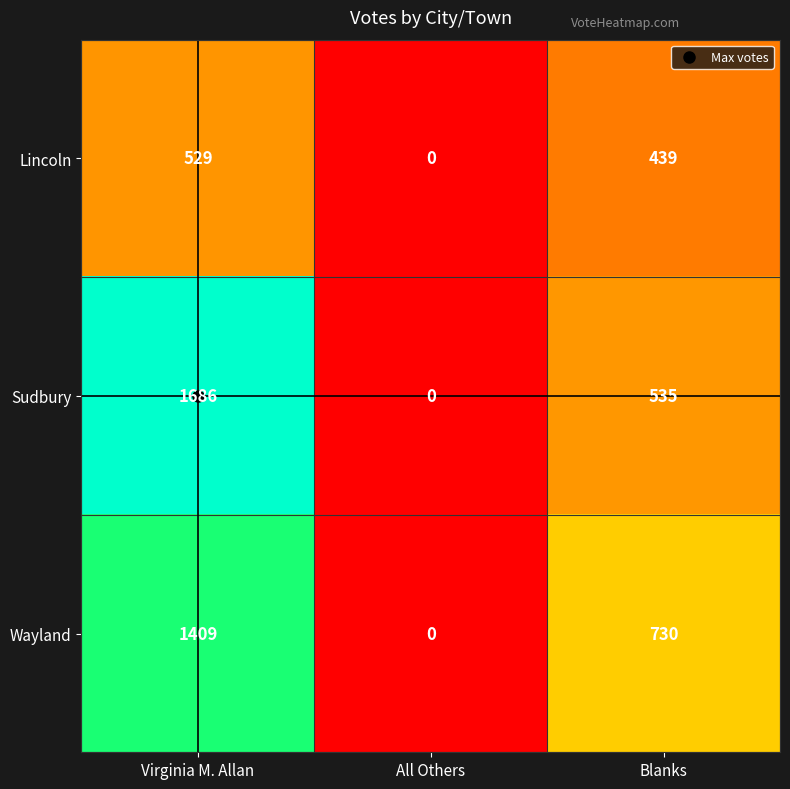

The value of Sudbury at Blanks is 333. True or false?

False